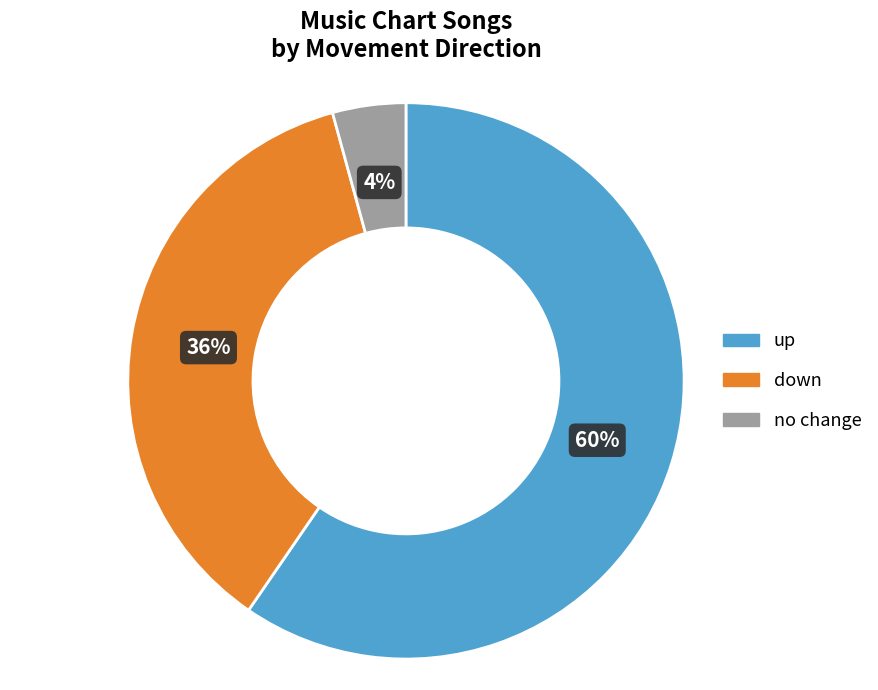

To the nearest percent, what is the average slice percentage?

33%